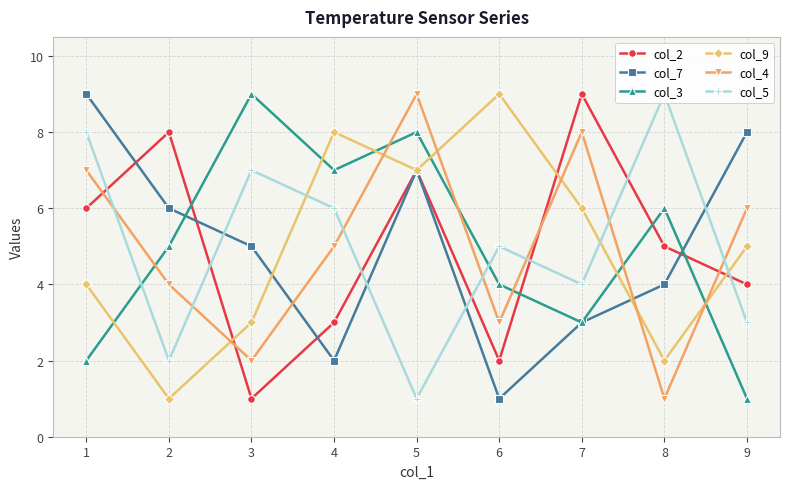

Is it true that col_9 equals 4 at 1?

True